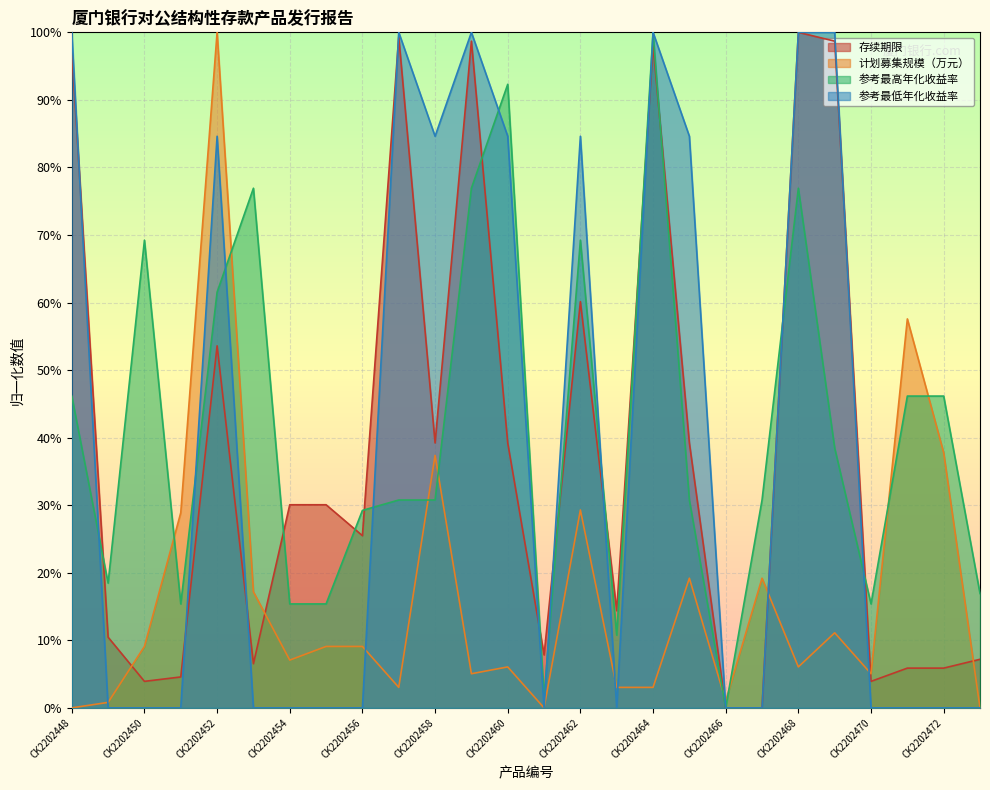

Between CK2202454 and CK2202460, which series saw the biggest shift?

参考最低年化收益率